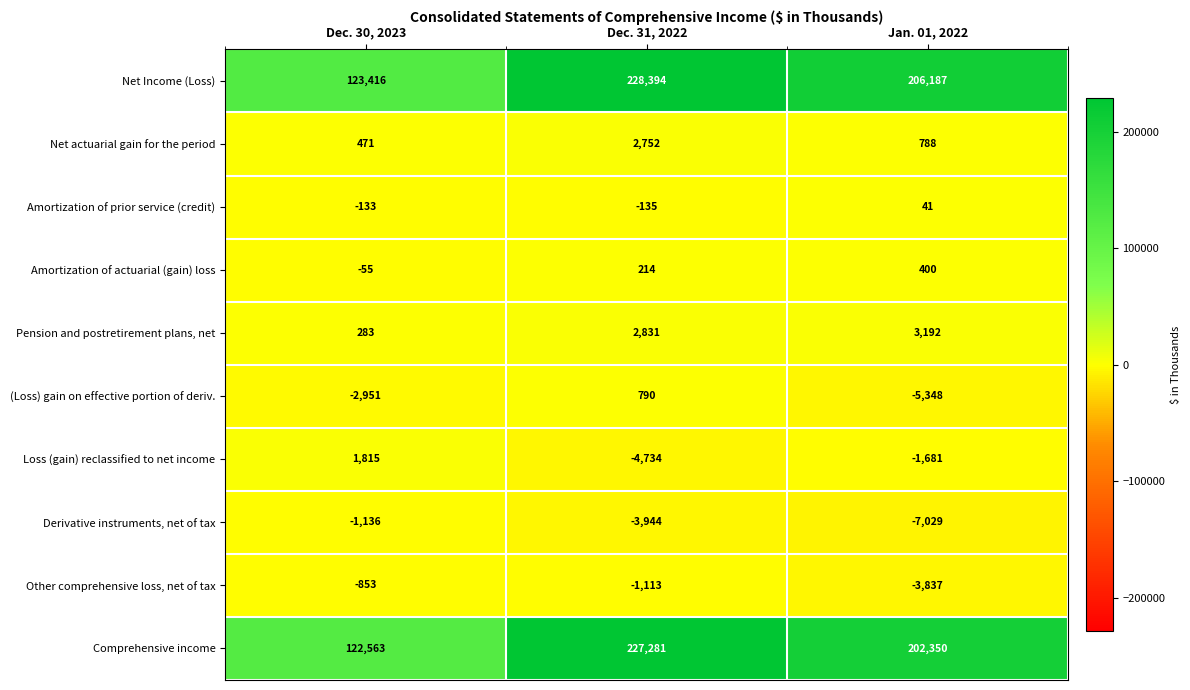

The value of Derivative instruments, net of tax at Dec. 31, 2022 is -1220. True or false?

False